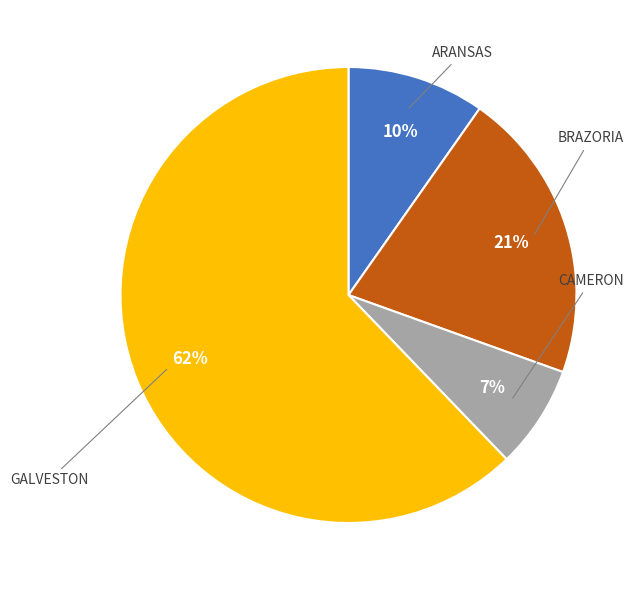

Is there a majority slice in this chart?

Yes